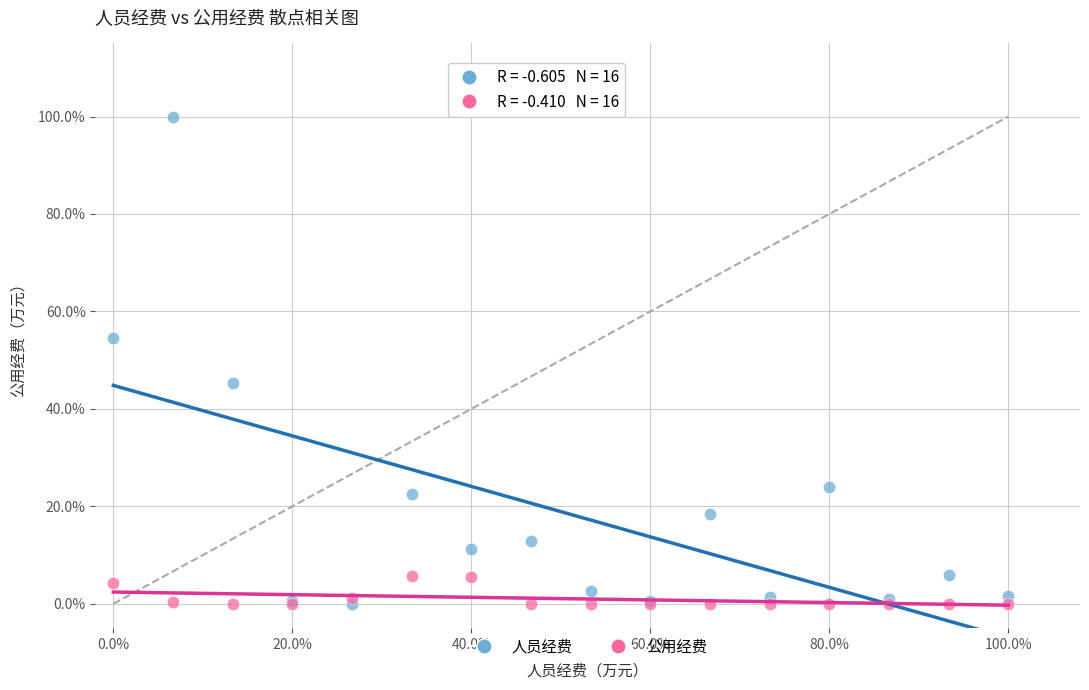

What are all the series names shown in the legend?

人员经费, 公用经费